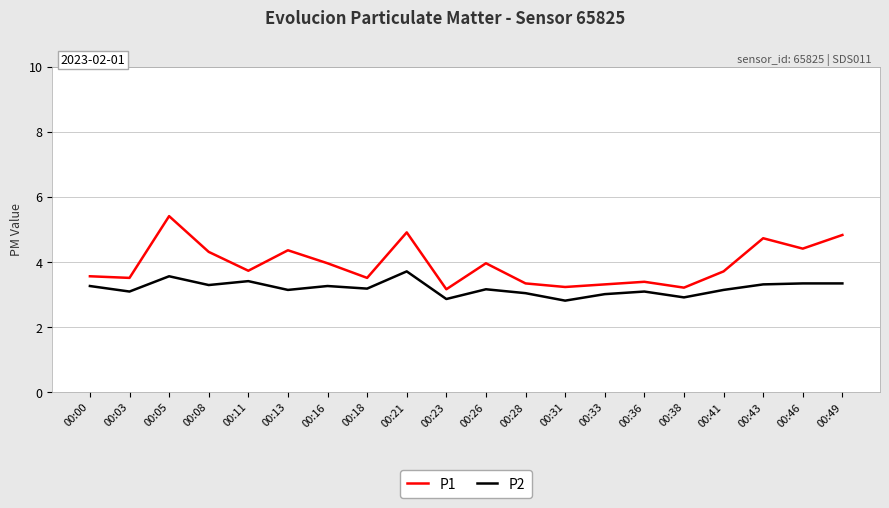

True or false: P1 and P2 intersect in this chart.

False